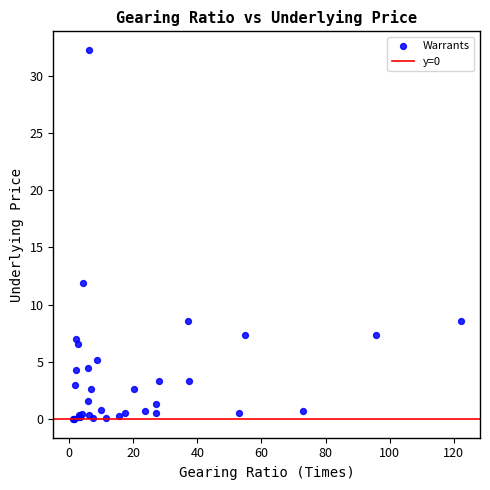

What Y value in the scatter plot is closest to 16?

11.9